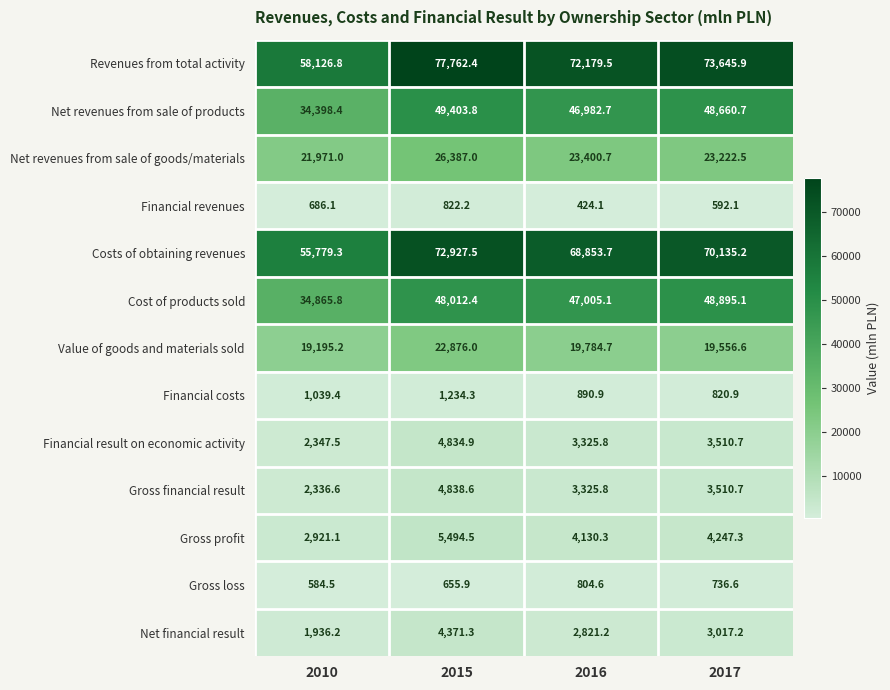

List the series in order of their peak value, lowest first.

Gross loss, Financial revenues, Financial costs, Net financial result, Financial result on economic activity, Gross financial result, Gross profit, Value of goods and materials sold, Net revenues from sale of goods/materials, Cost of products sold, Net revenues from sale of products, Costs of obtaining revenues, Revenues from total activity